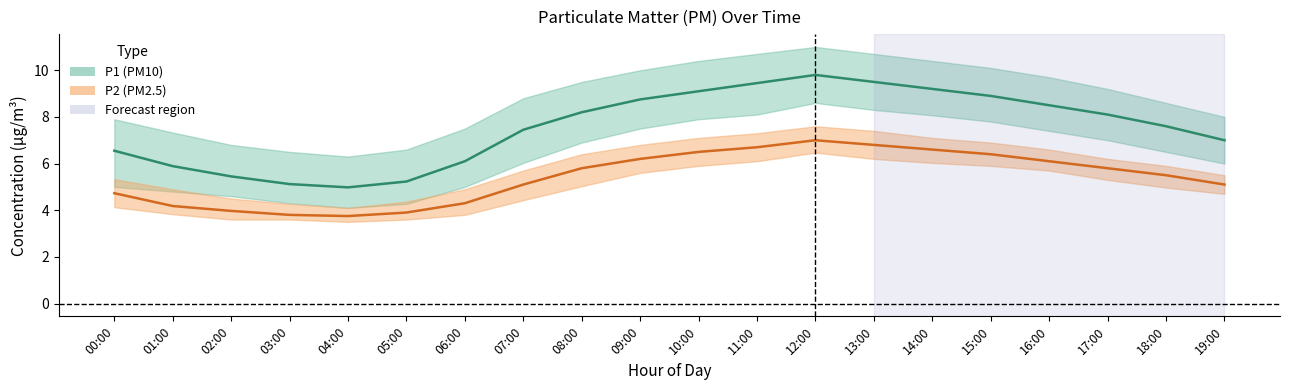

At 13:00, list the series in order from smallest to largest.

P2 (PM2.5), P1 (PM10)